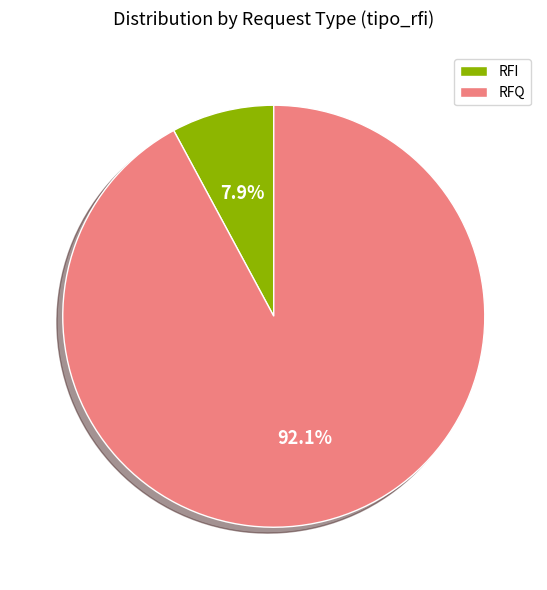

How much of the chart is everything except RFI?

92.1%